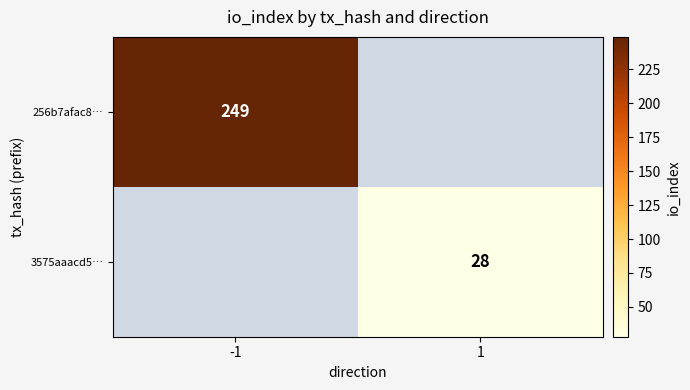

The 256b7afac8… series shows 249 at -1. True or false?

True